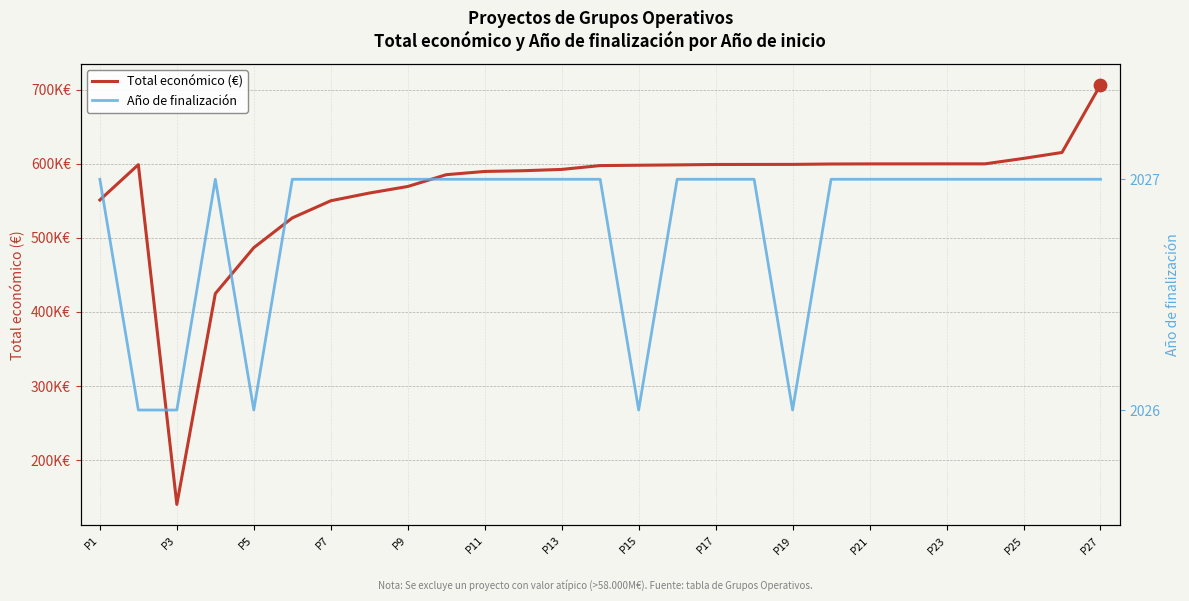

Which series contains the highest Y value?

Total económico (€)